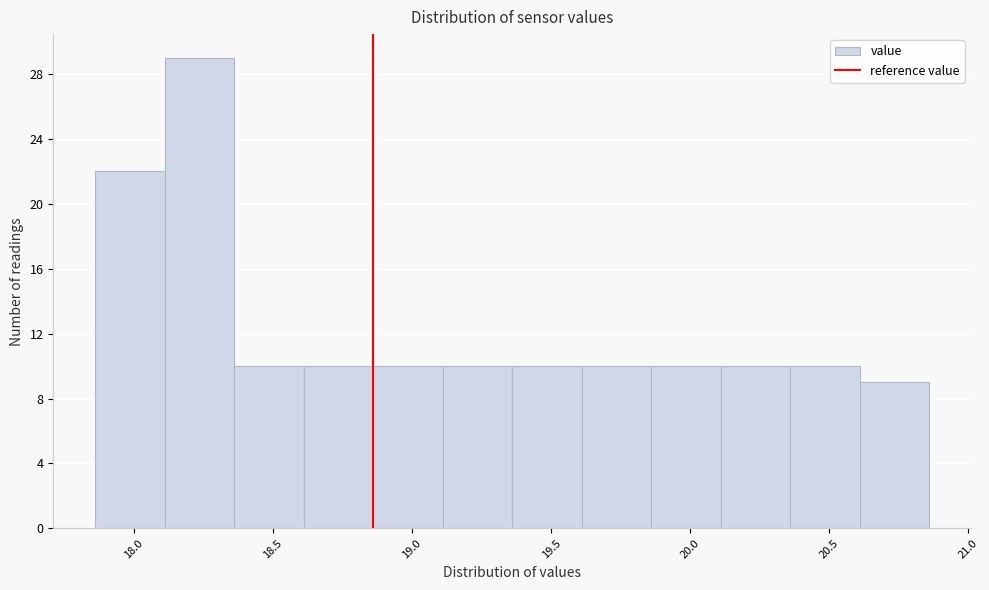

Reading left to right, list every bar in this chart as the range it spans on the x-axis followed by its height. Neither the bar edges nor the heights are printed on the chart, so give them approximately, as read against the axes.

17.86 to 18.11: 22
18.11 to 18.36: 29
18.36 to 18.61: 10
18.61 to 18.86: 10
18.86 to 19.11: 10
19.11 to 19.36: 10
19.36 to 19.61: 10
19.61 to 19.86: 10
19.86 to 20.11: 10
20.11 to 20.36: 10
20.36 to 20.61: 10
20.61 to 20.86: 9